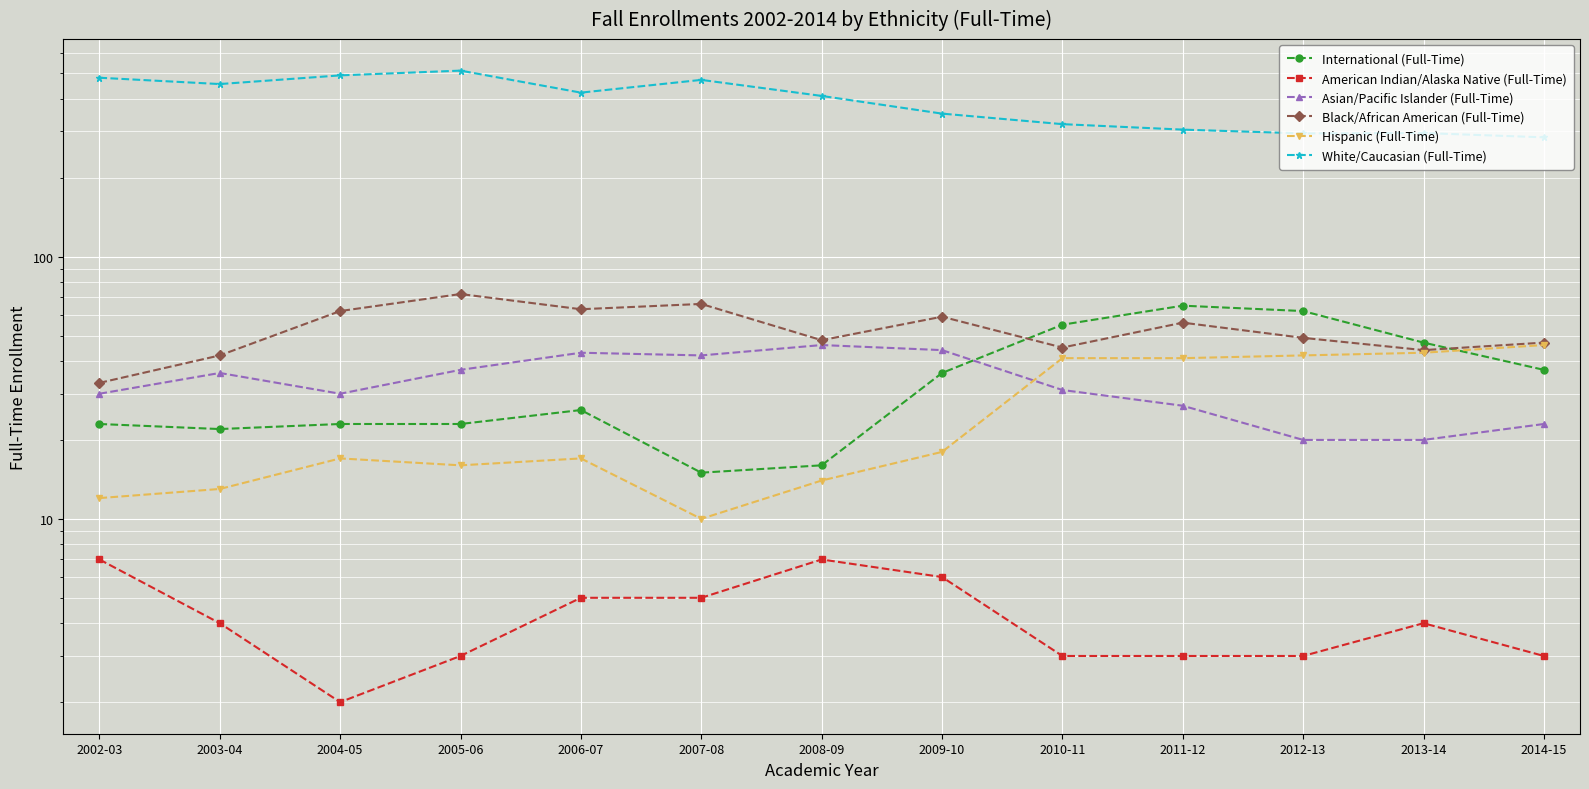

At which label is Hispanic (Full-Time) closest to 28?

2009-10